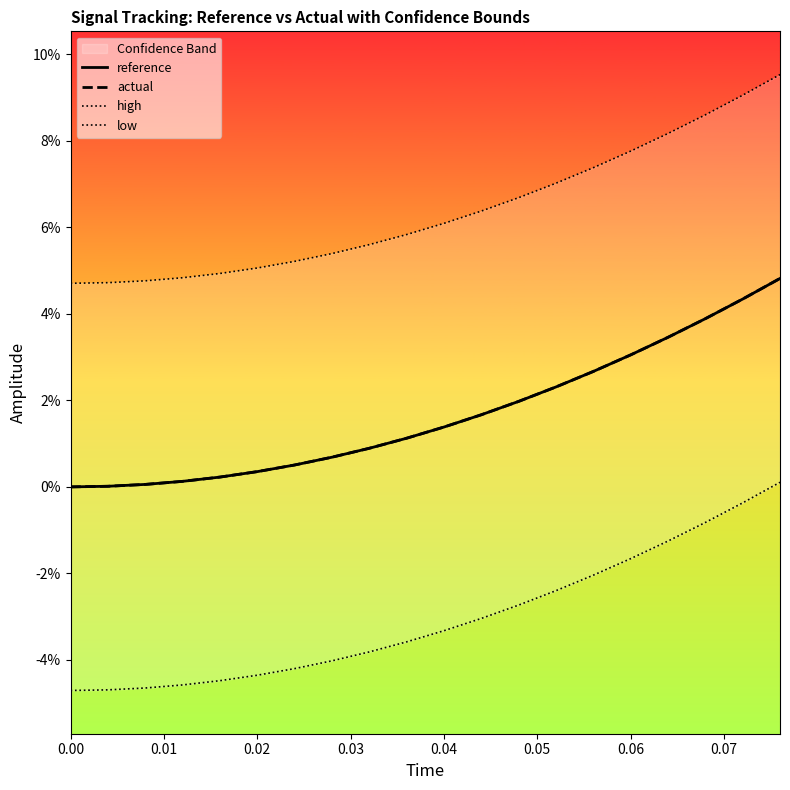

How many times do reference and actual cross each other?

1